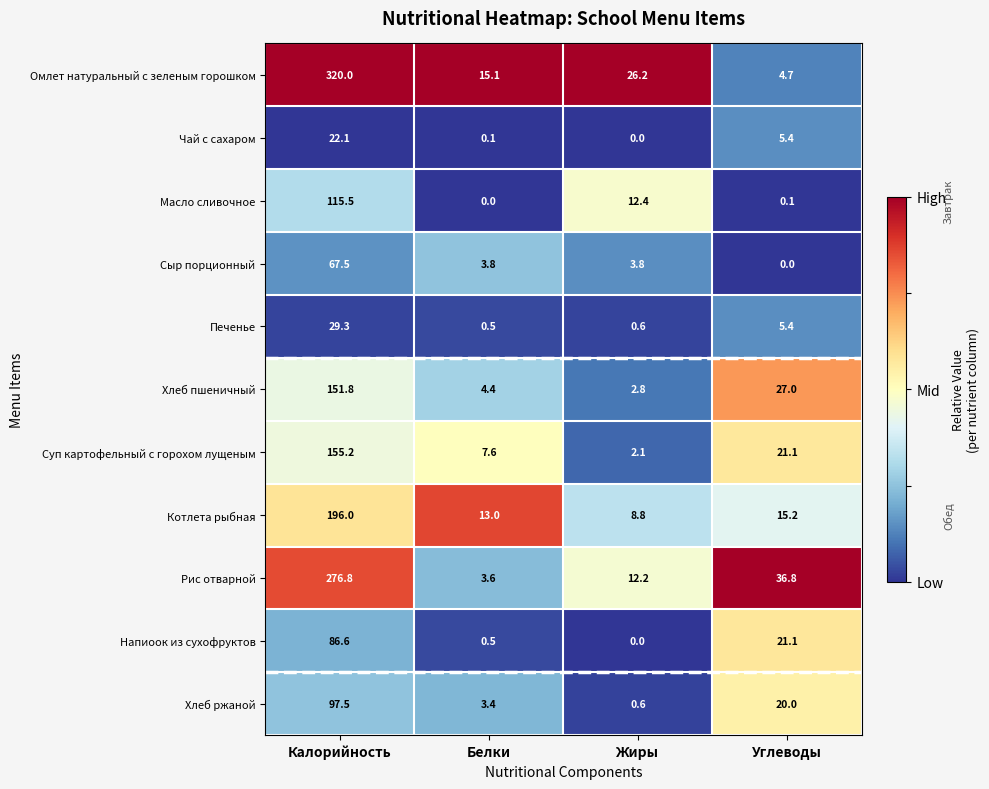

What is the greatest value displayed?

320.0